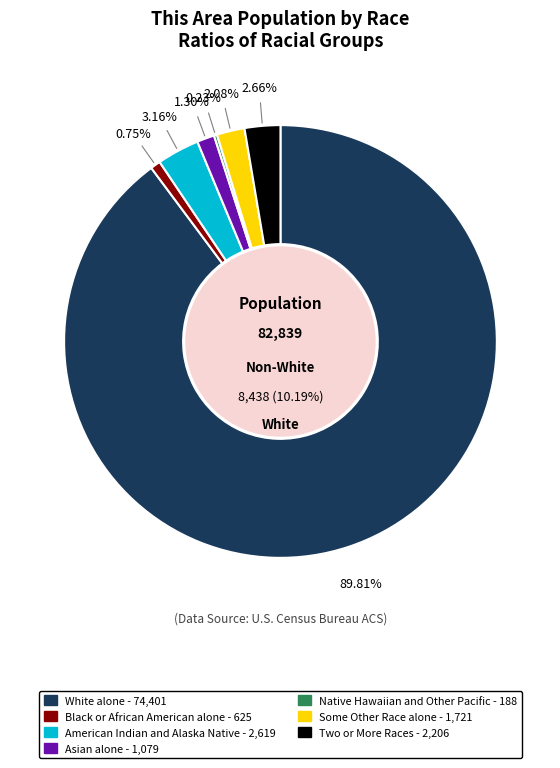

Is there any slice that represents more than half of the pie?

Yes